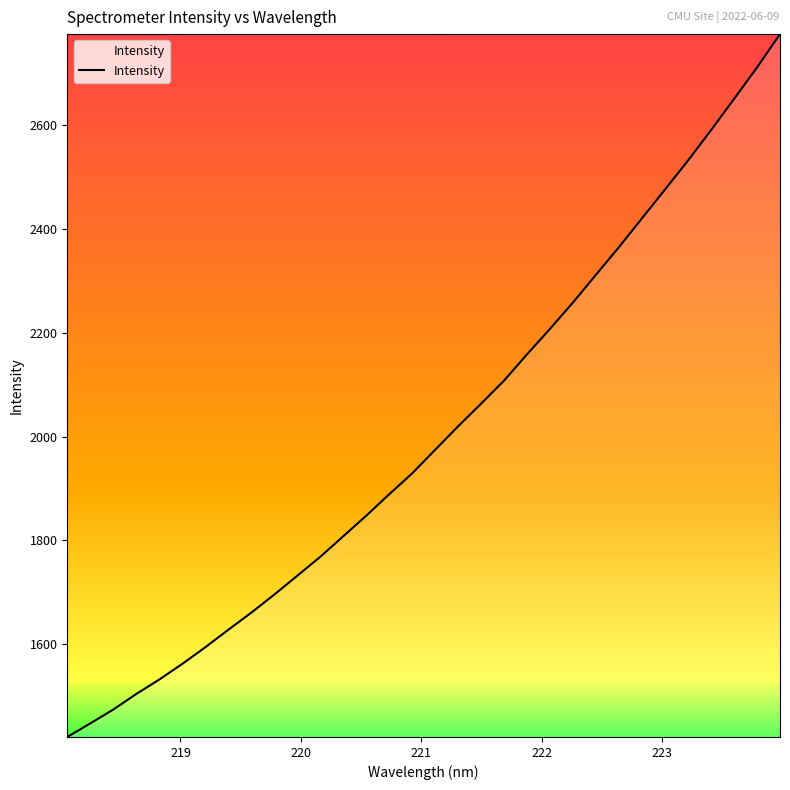

Reading right to left, list all the values displayed in this chart.

2775.9	2711.7	2651.0	2590.9	2532.5	2476.8	2421.4	2365.9	2312.7	2259.2	2208.4	2159.3	2108.6	2064.0	2020.4	1975.1	1929.6	1889.3	1847.9	1808.2	1768.6	1732.1	1695.7	1660.8	1627.9	1594.2	1562.1	1531.9	1504.0	1474.0	1447.2	1421.1